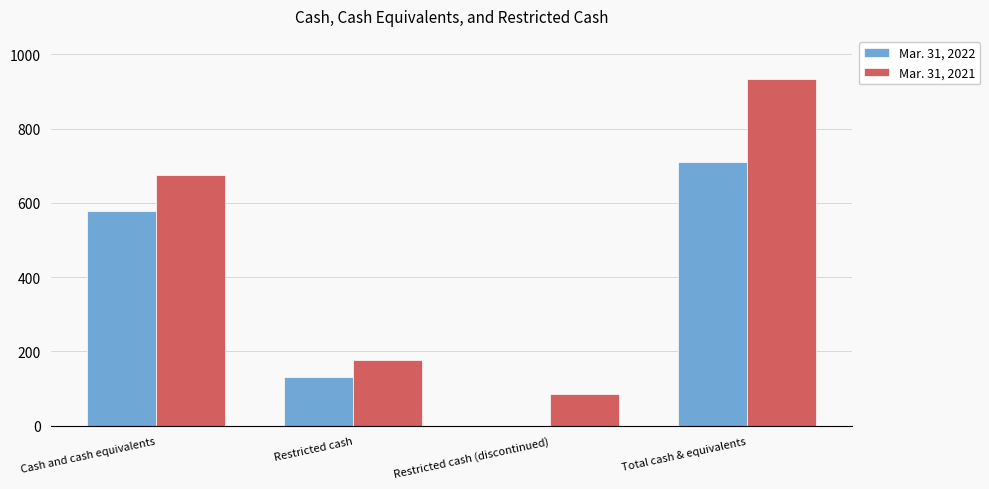

The Mar. 31, 2021 series shows 935 at Total cash & equivalents. True or false?

True